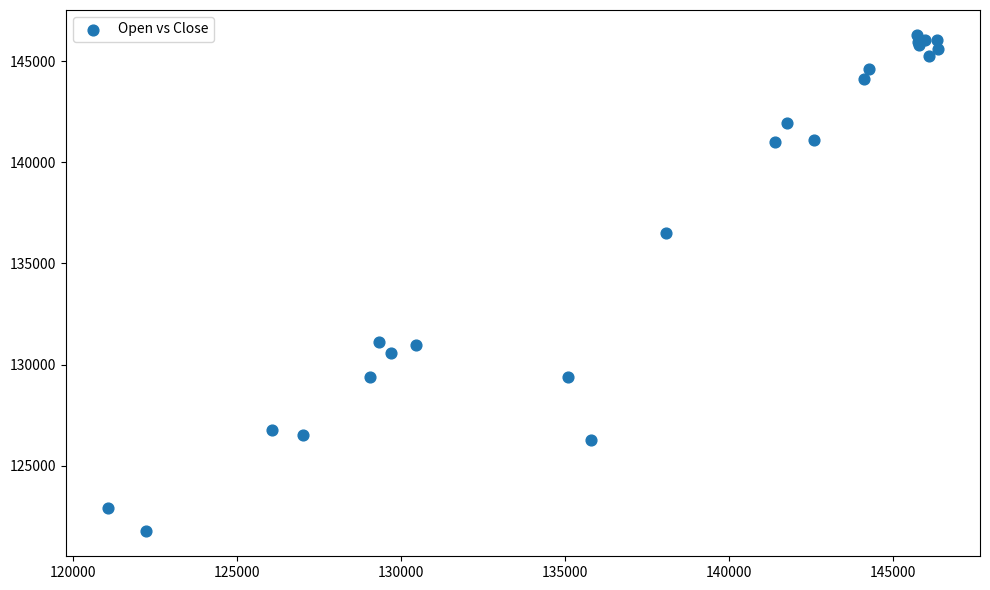

What Y value in the scatter plot is closest to 134026?

136496